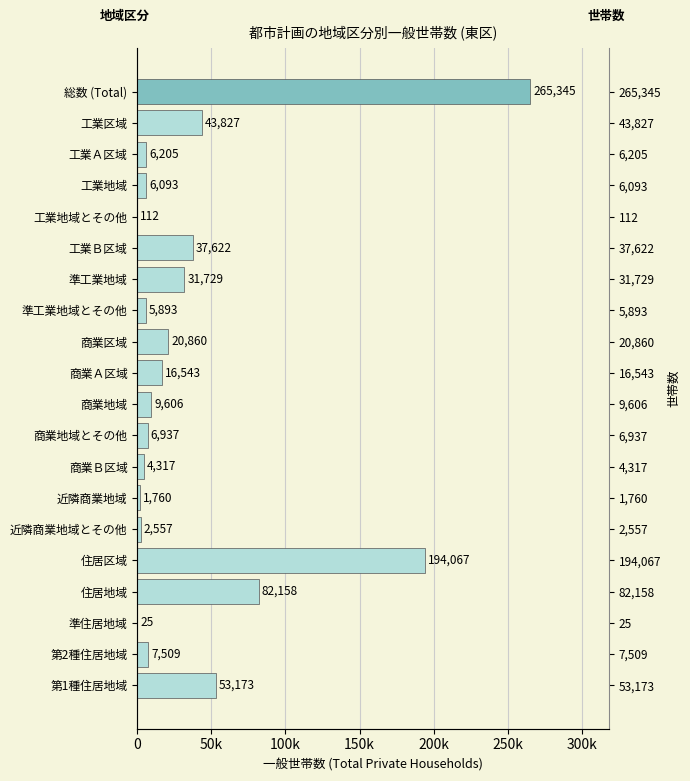

What is the difference between the maximum and minimum values?

265320